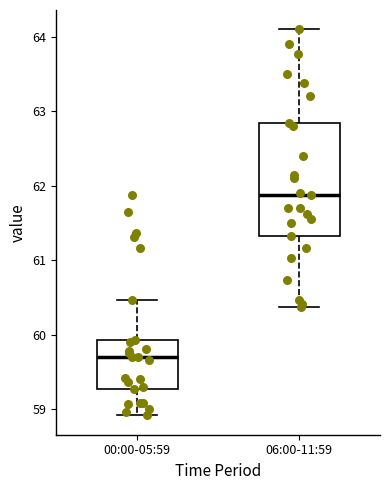

Reading left to right, transcribe this box plot: for each box, give where its median line is, the range the box spans, and where its two whiskers end, as read against the y-axis. The values are not printed on the chart, so give them approximately, as read against the axis.

00:00-05:59: median 59.7, box 59.3 to 59.9, whiskers 58.9 to 60.5
06:00-11:59: median 61.9, box 61.3 to 62.8, whiskers 60.4 to 64.1